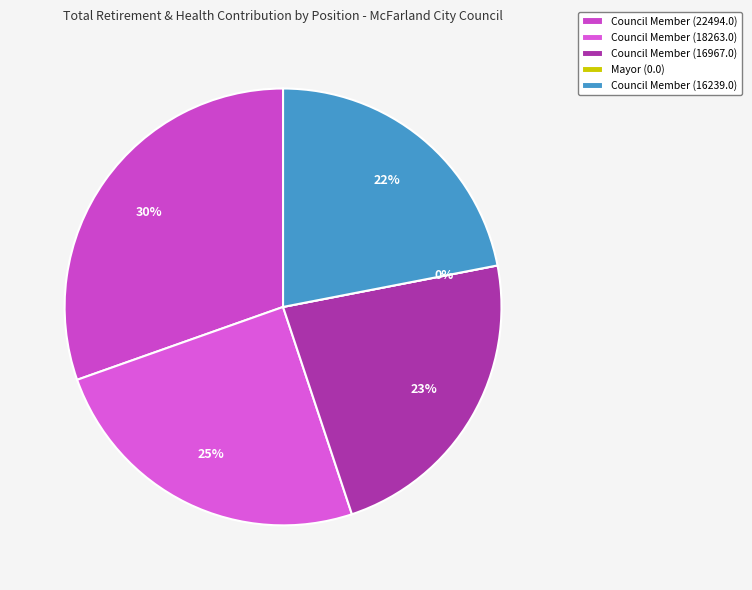

Between Council Member (16967) and Council Member (18263), which is larger?

Council Member (18263)